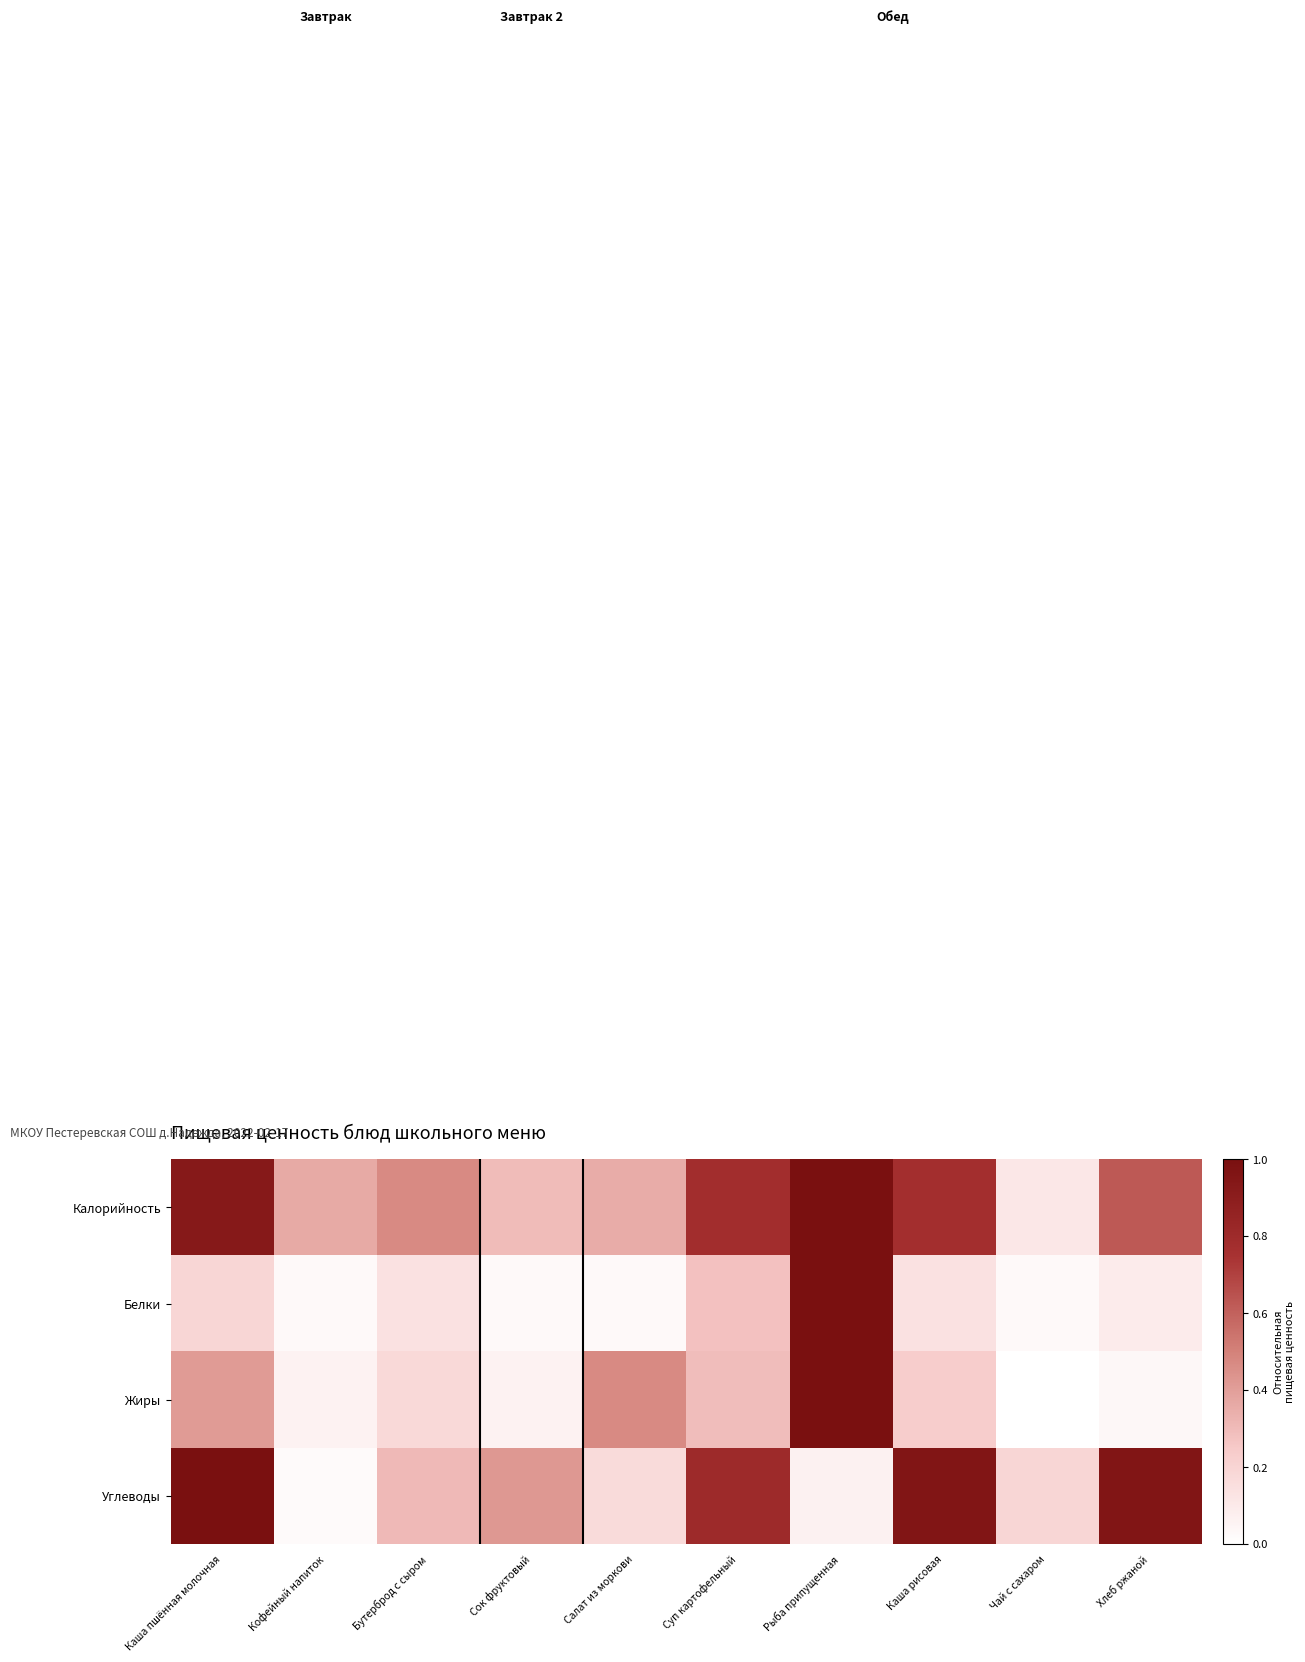

Reading left to right, what are all the values shown in this chart?

Калорийность: Каша пшённая молочная=0.9	Кофейный напиток=0.4	Бутерброд с сыром=0.5	Сок фруктовый=0.3	Салат из моркови=0.4	Суп картофельный=0.8	Рыба припущенная=1.0	Каша рисовая=0.8	Чай с сахаром=0.1	Хлеб ржаной=0.6
Белки: Каша пшённая молочная=0.2	Кофейный напиток=0.0	Бутерброд с сыром=0.1	Сок фруктовый=0.0	Салат из моркови=0.0	Суп картофельный=0.3	Рыба припущенная=1.0	Каша рисовая=0.1	Чай с сахаром=0.0	Хлеб ржаной=0.1
Жиры: Каша пшённая молочная=0.4	Кофейный напиток=0.1	Бутерброд с сыром=0.2	Сок фруктовый=0.1	Салат из моркови=0.5	Суп картофельный=0.3	Рыба припущенная=1.0	Каша рисовая=0.2	Чай с сахаром=0.0	Хлеб ржаной=0.0
Углеводы: Каша пшённая молочная=1.0	Кофейный напиток=0.0	Бутерброд с сыром=0.3	Сок фруктовый=0.4	Салат из моркови=0.2	Суп картофельный=0.8	Рыба припущенная=0.1	Каша рисовая=1.0	Чай с сахаром=0.2	Хлеб ржаной=1.0